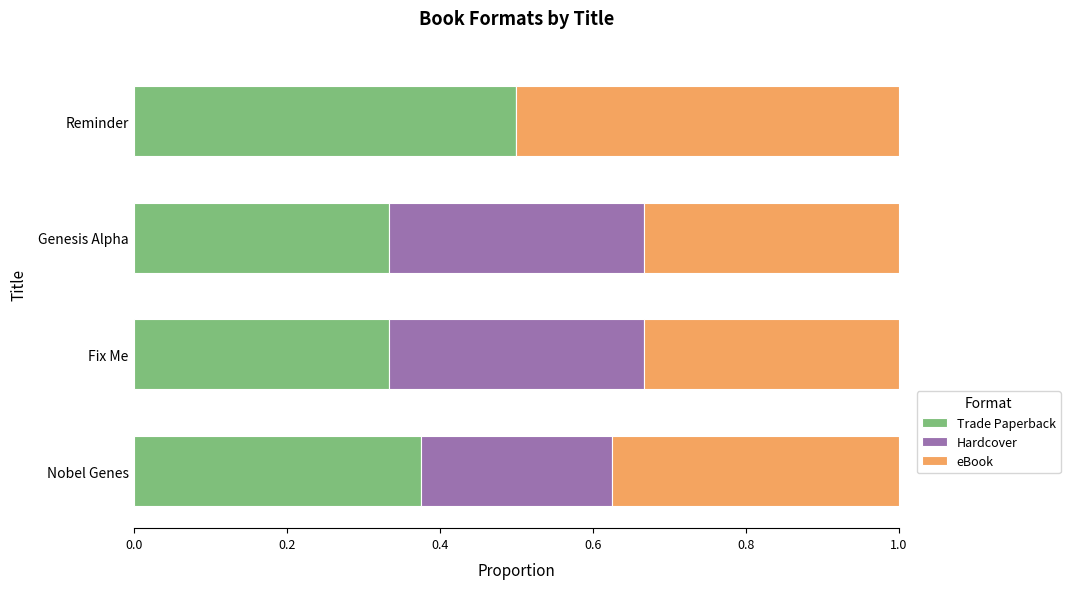

What is the sum of the Trade Paperback values at Reminder and Genesis Alpha?

0.8